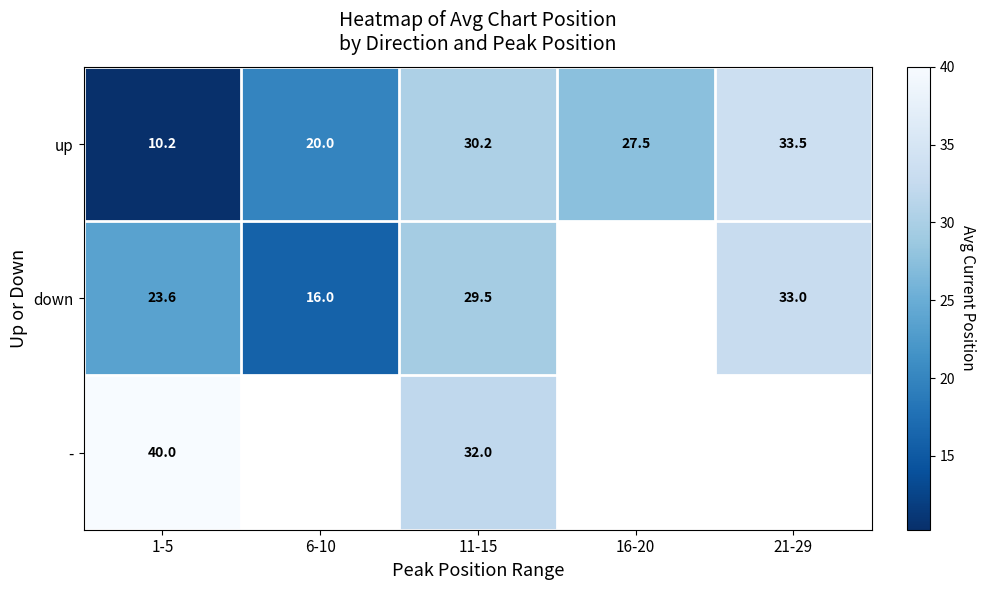

At 11-15, list the series in order from smallest to largest.

down, up, -